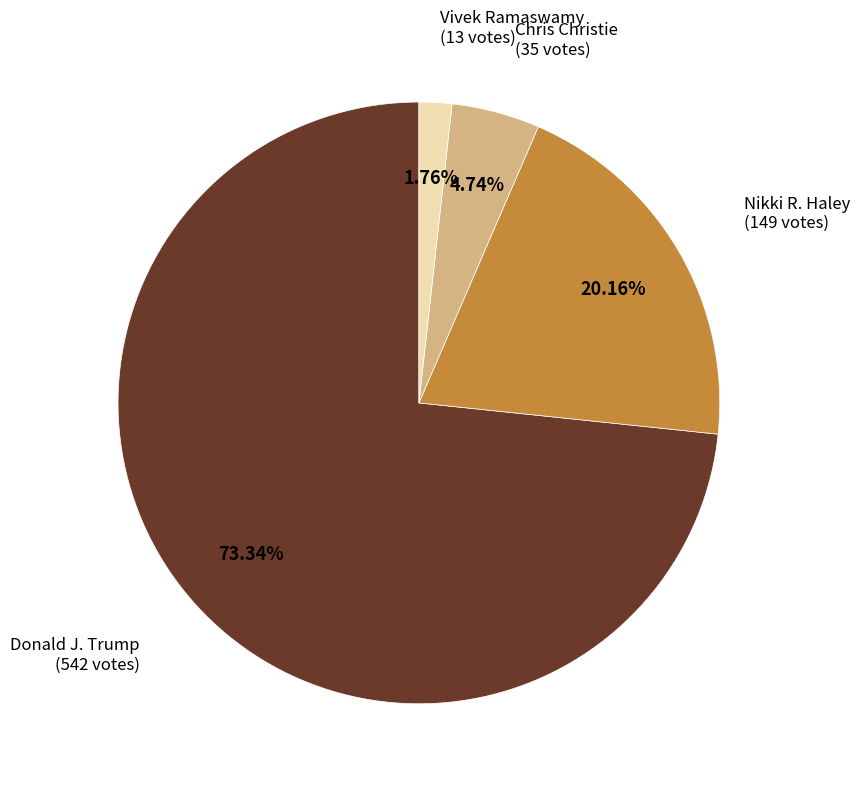

True or false: Nikki R. Haley accounts for 20% of the total.

True